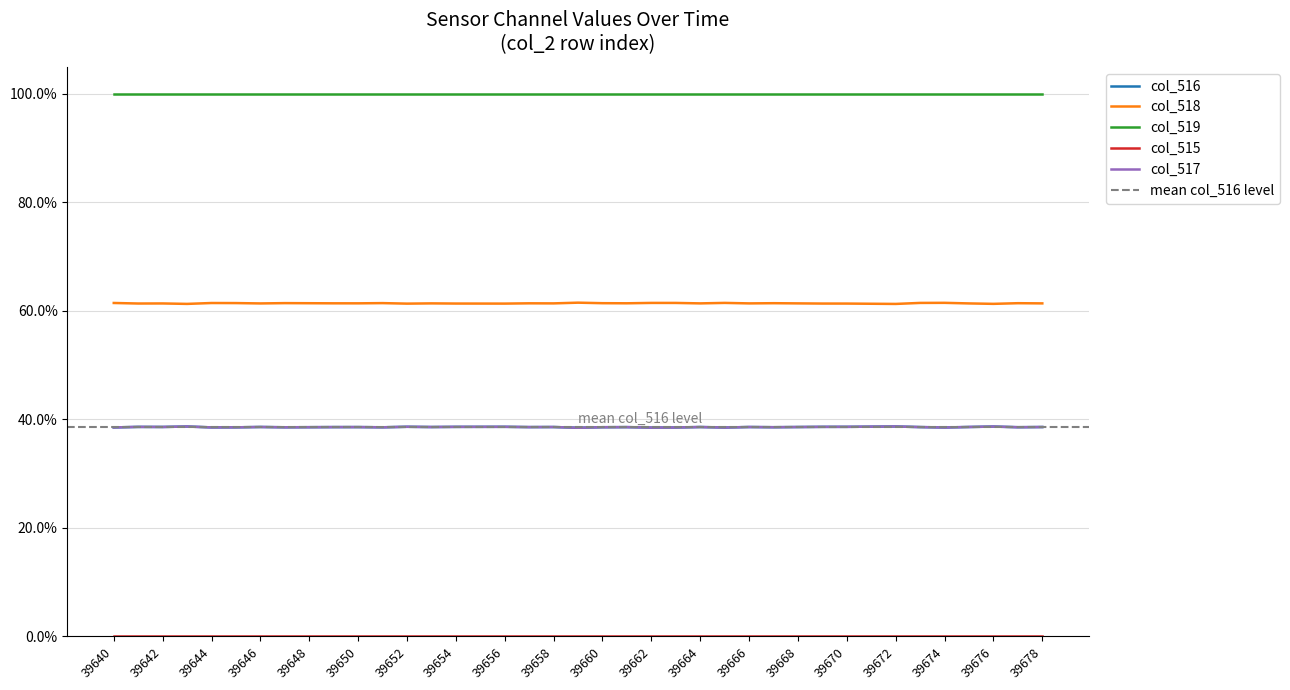

True or false: col_517 has a value of 0.4 at 39677.

True